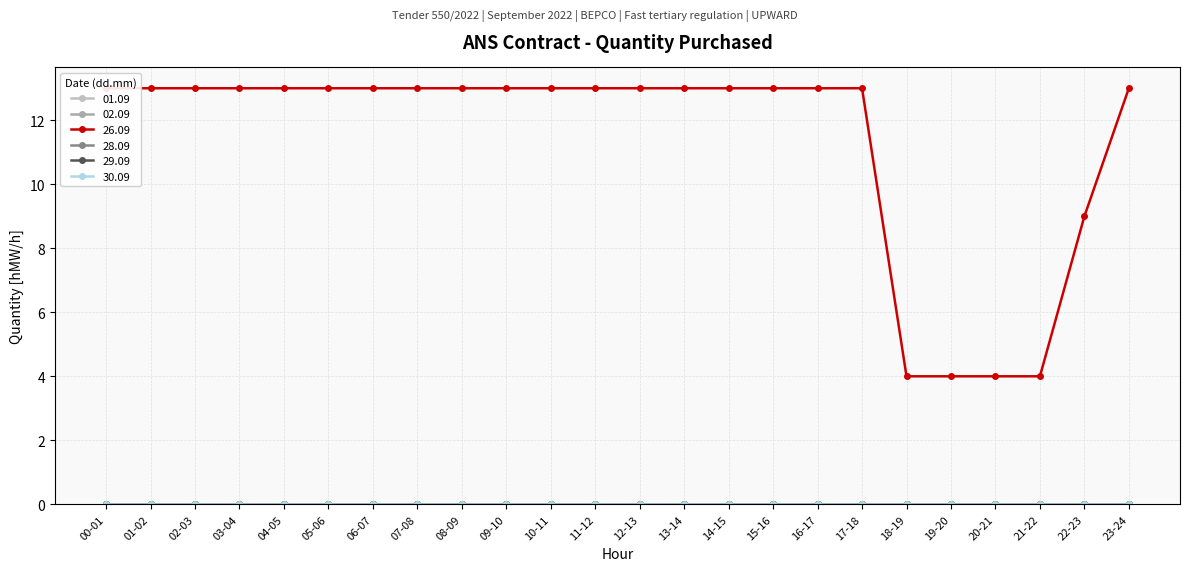

True or false: 02.09 and 01.09 intersect in this chart.

False